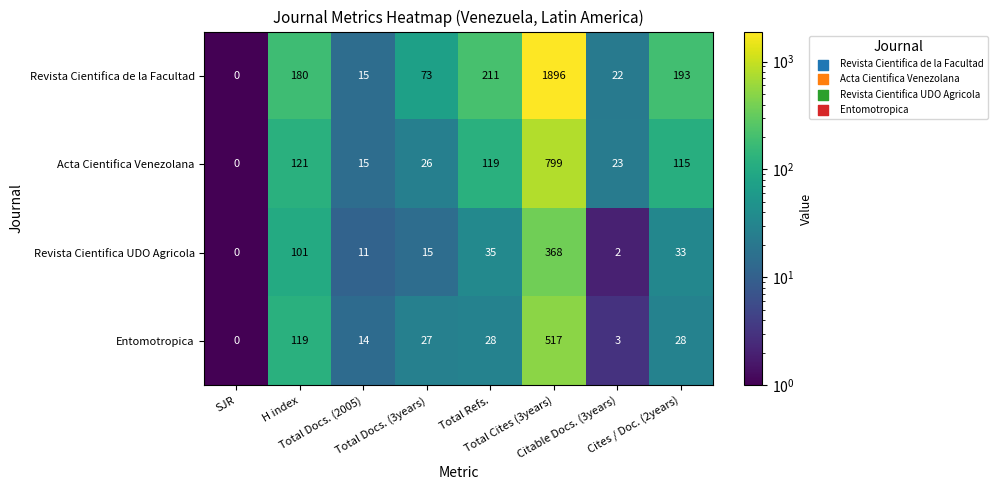

Rank the series at H index from lowest to highest value.

Revista Cientifica UDO Agricola, Entomotropica, Acta Cientifica Venezolana, Revista Cientifica de la Facultad